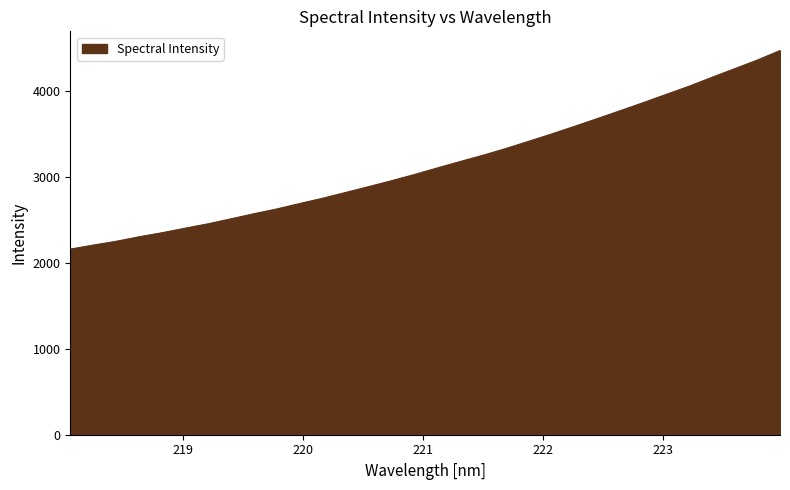

What is the sum of all values?

100851.4